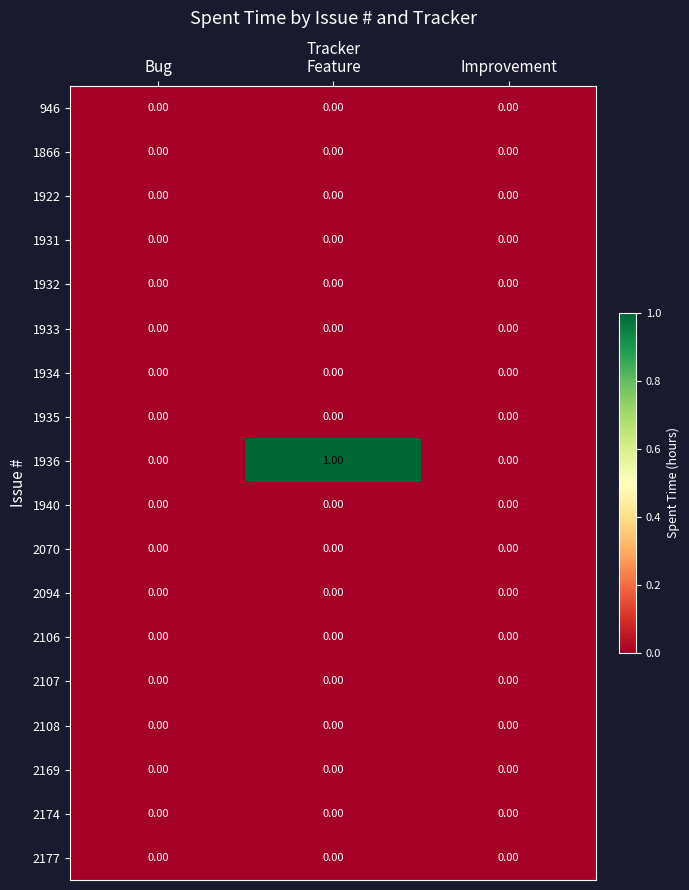

Between Bug and Feature, which series saw the biggest shift?

1936